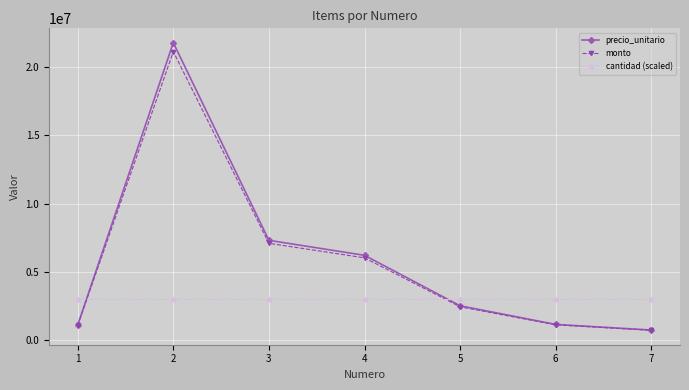

What is the value of the precio_unitario point at the 7th from the left?

720000.0